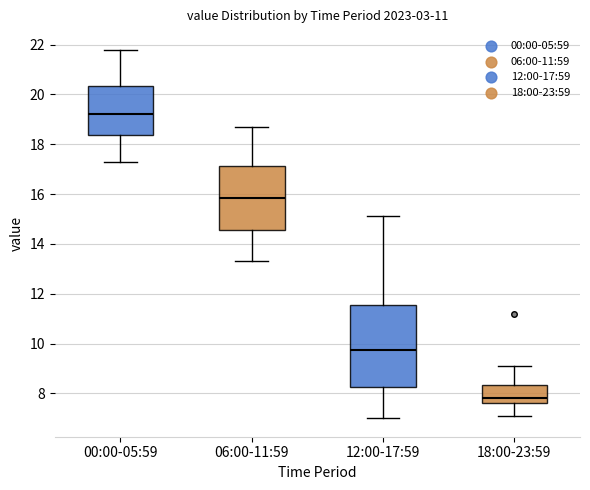

Where does the upper whisker of the box for 12:00-17:59 end on the y-axis? The values are not printed on the chart, so give them approximately, as read against the axis.

15.2